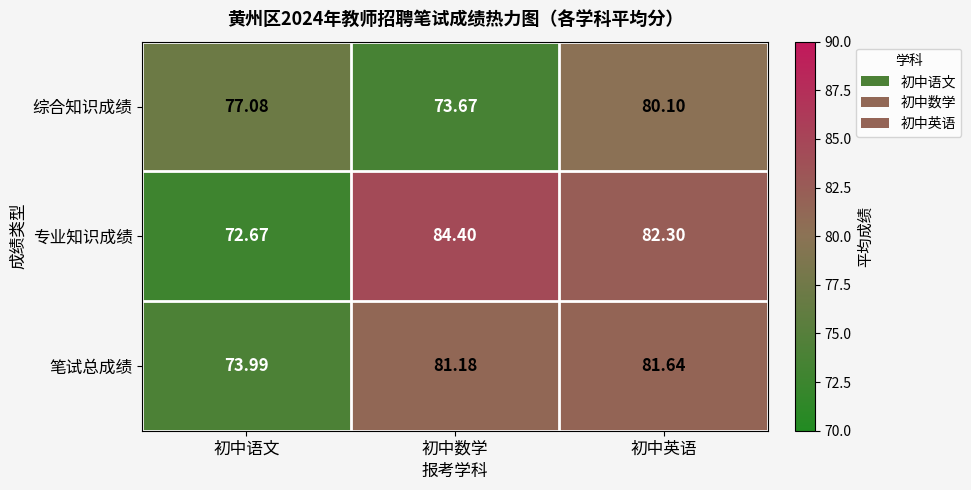

At which label does 专业知识成绩 first exceed 82?

初中数学